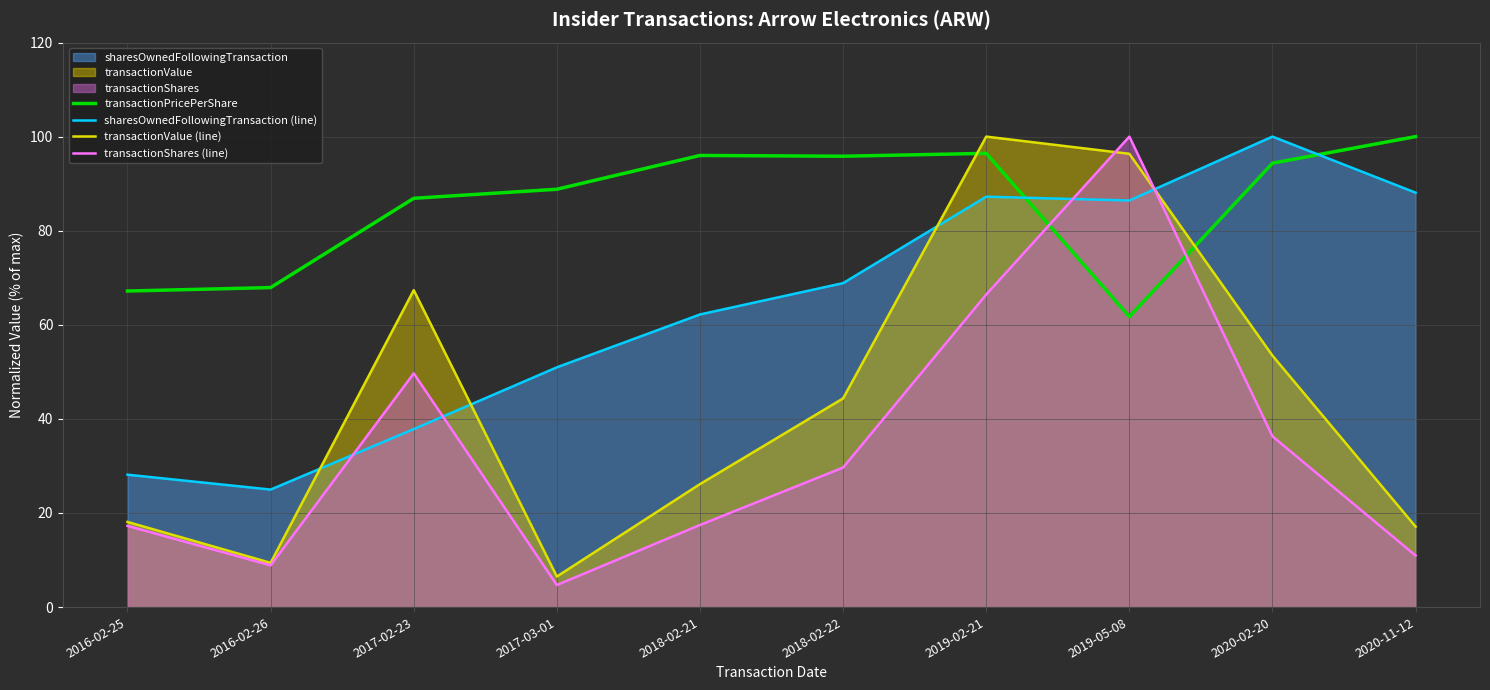

Which series ends up on top after the final intersection of transactionShares (line) and sharesOwnedFollowingTransaction (line)?

sharesOwnedFollowingTransaction (line)